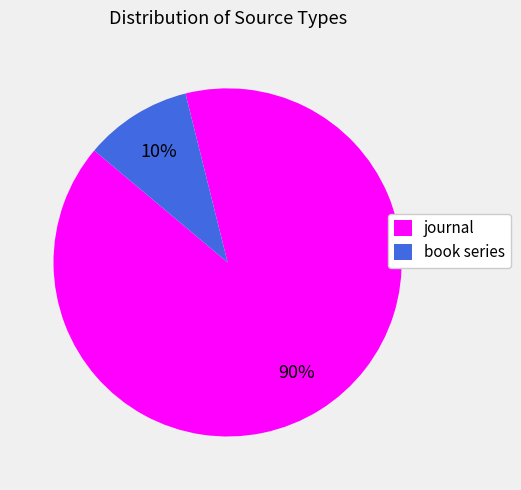

Is it true that journal is 99% of the pie?

False